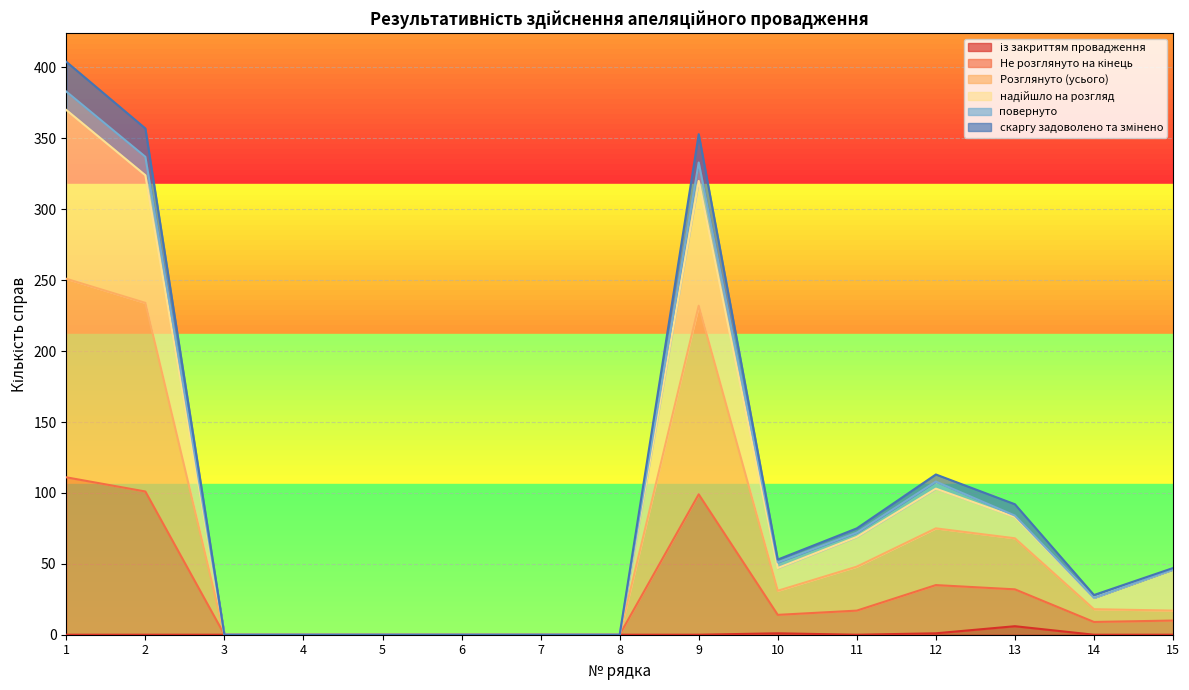

Is the value of col_15 at 3 greater than the value of col_4 at 2?

No